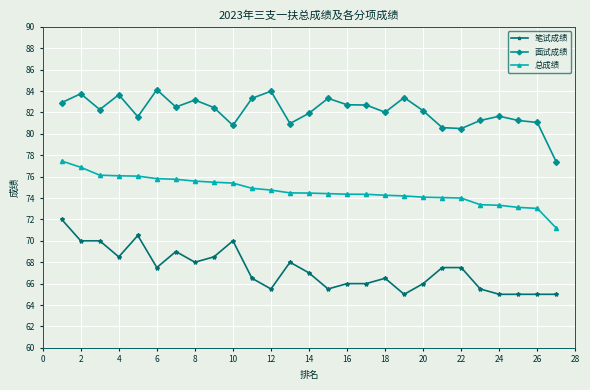

True or false: 面试成绩 has more than 0 interior local peaks.

True